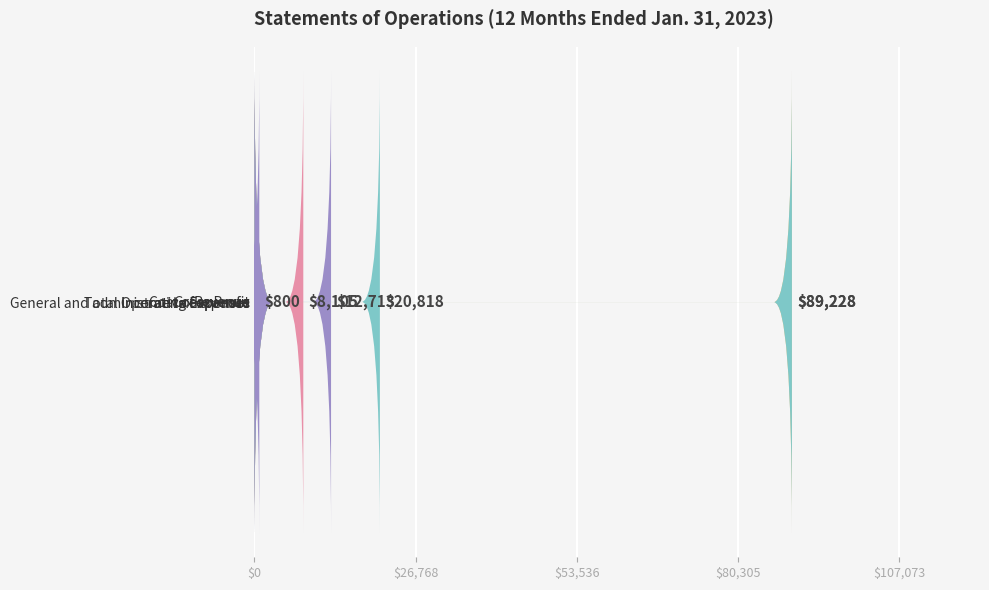

Does the chart contain any negative values?

No